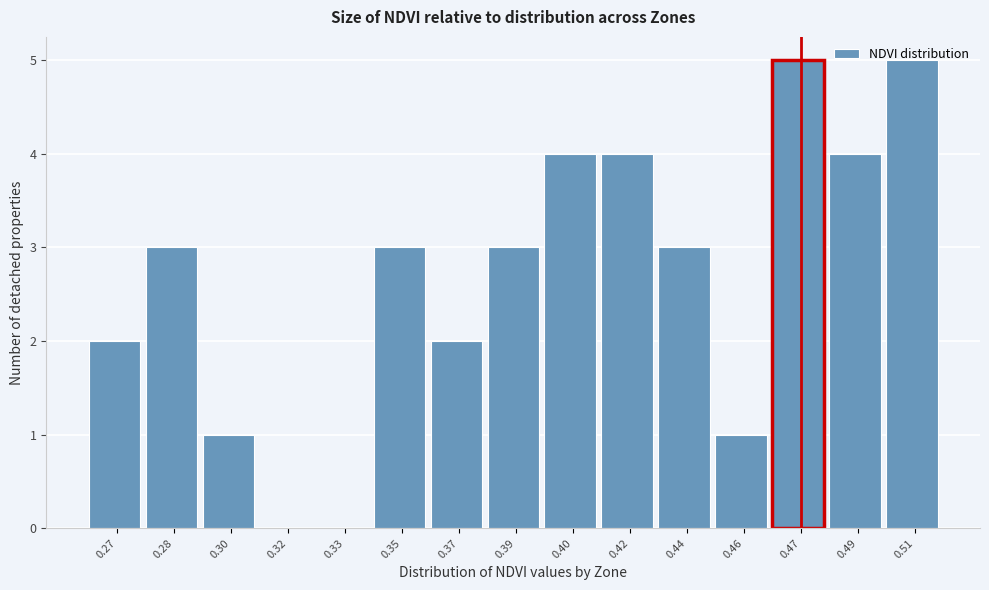

What is the maximum value shown in the chart?

5